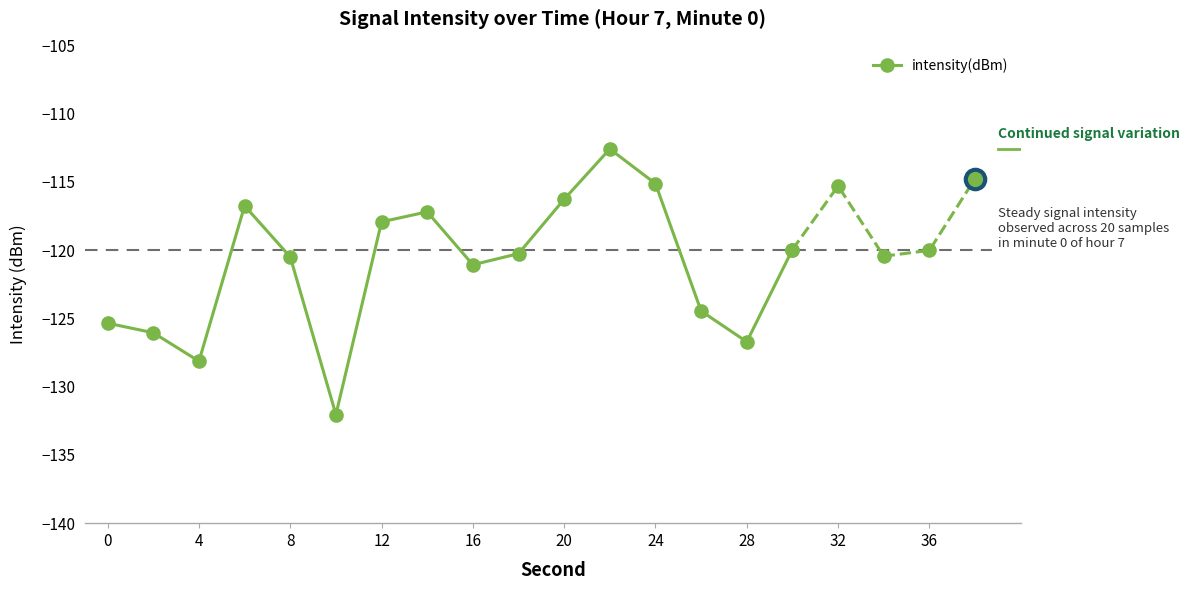

True or false: there are more than 2 points higher than both neighbors.

True